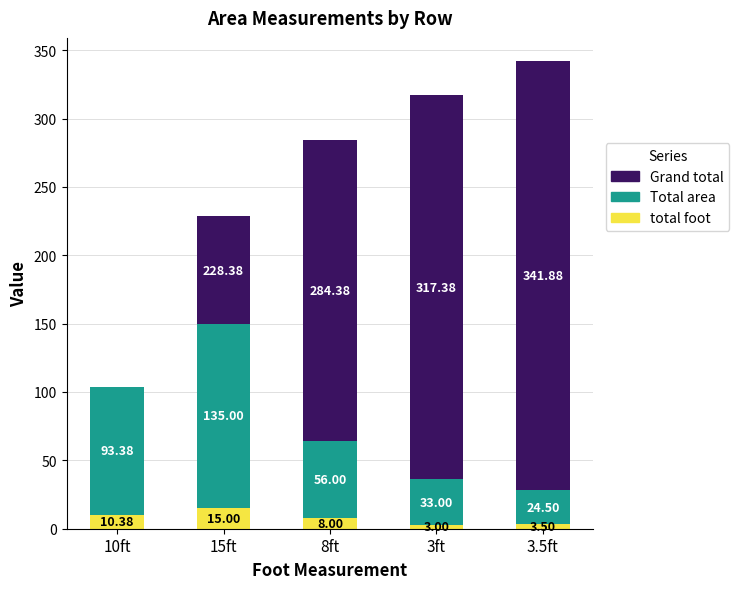

Count the number of categories in the chart.

5